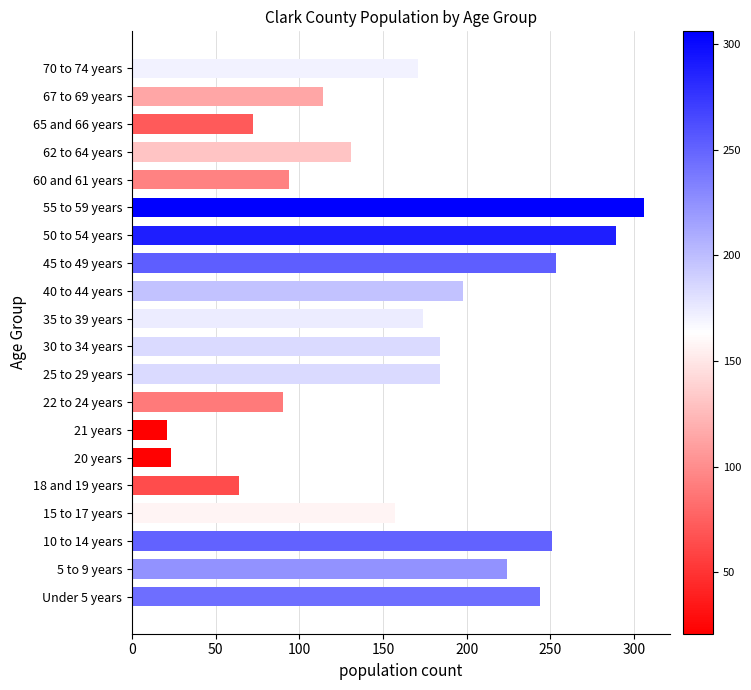

The value at 5 to 9 years is 224. True or false?

True